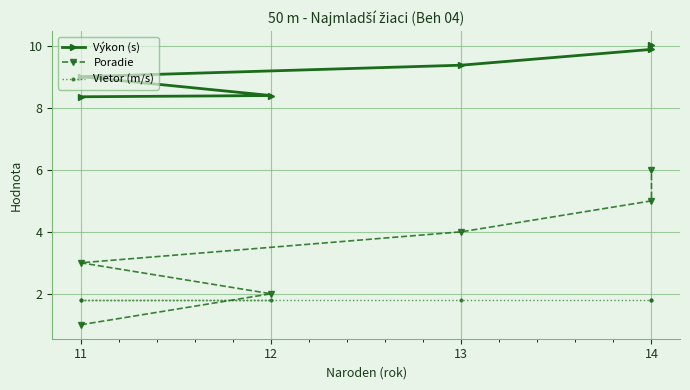

What is the spread (max minus min) of values at 12?

6.6